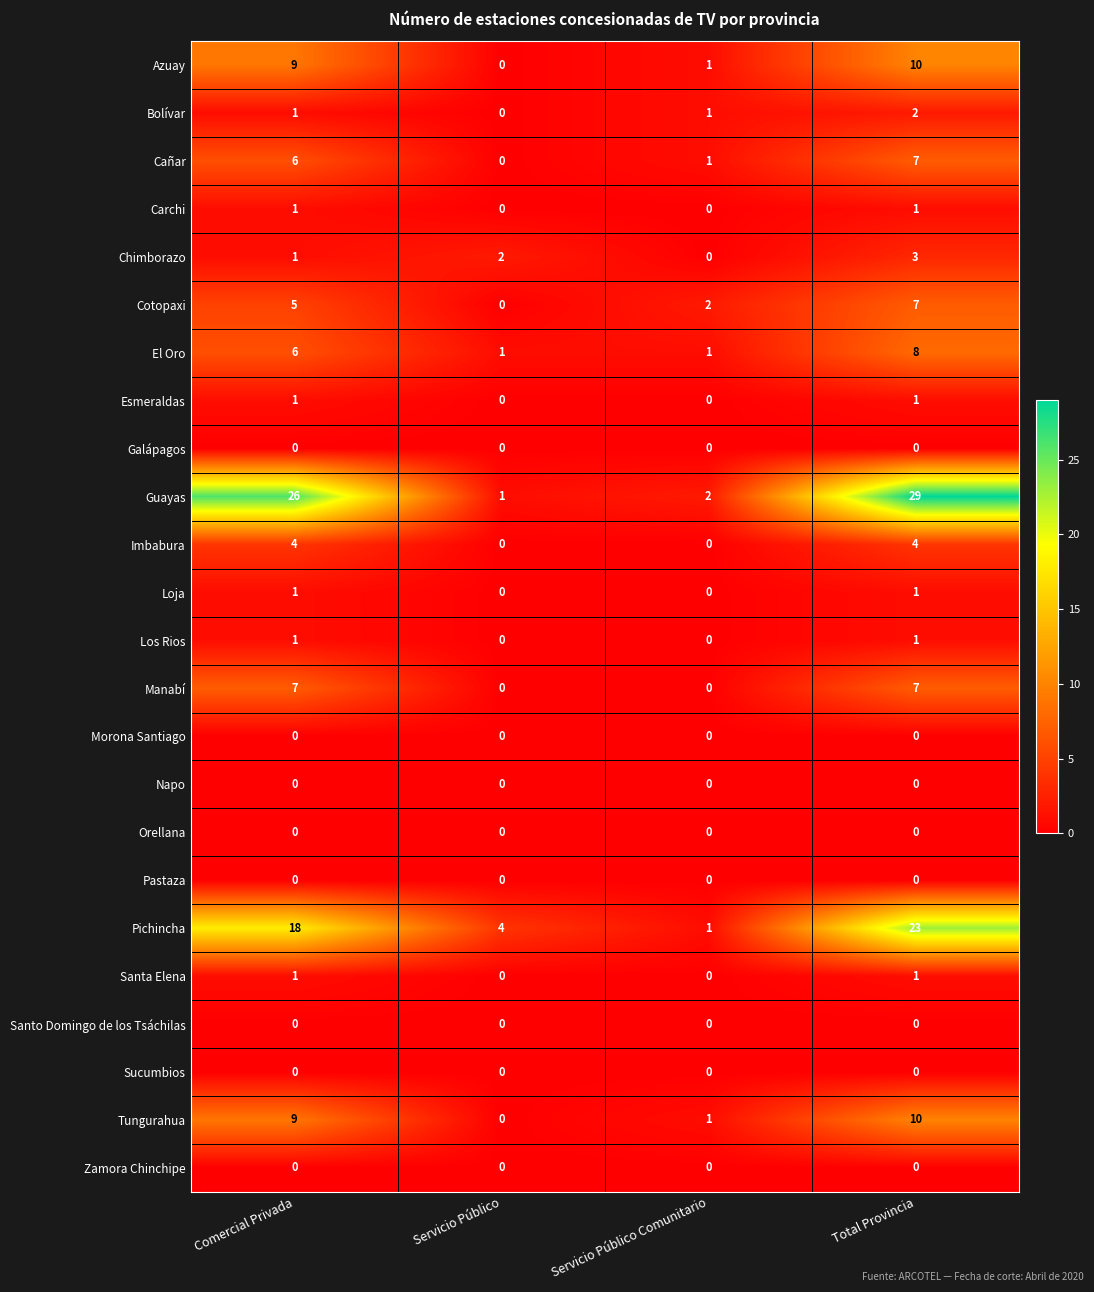

What is the sum of the Cotopaxi values at Total Provincia and Servicio Público Comunitario?

9